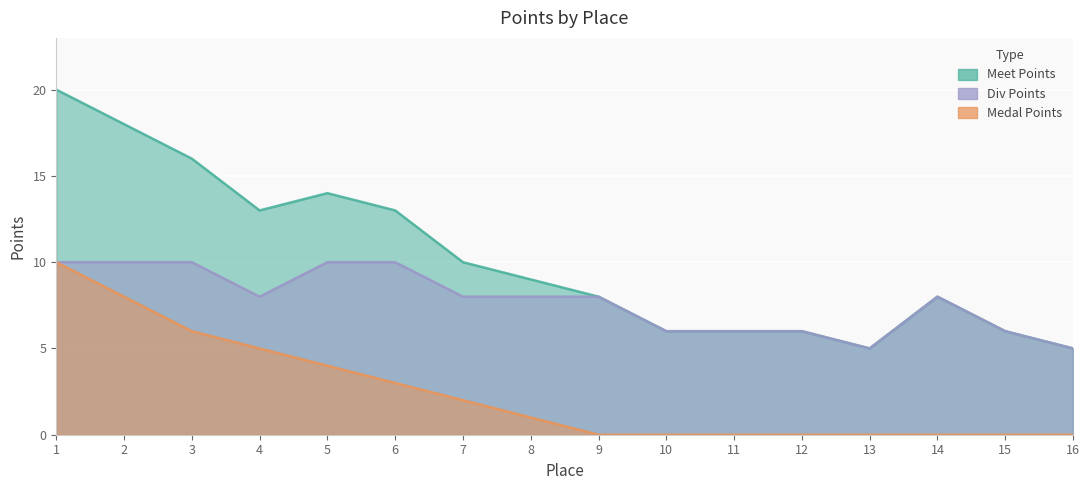

What is the value of the Div Points point at the 9th from the left?

8